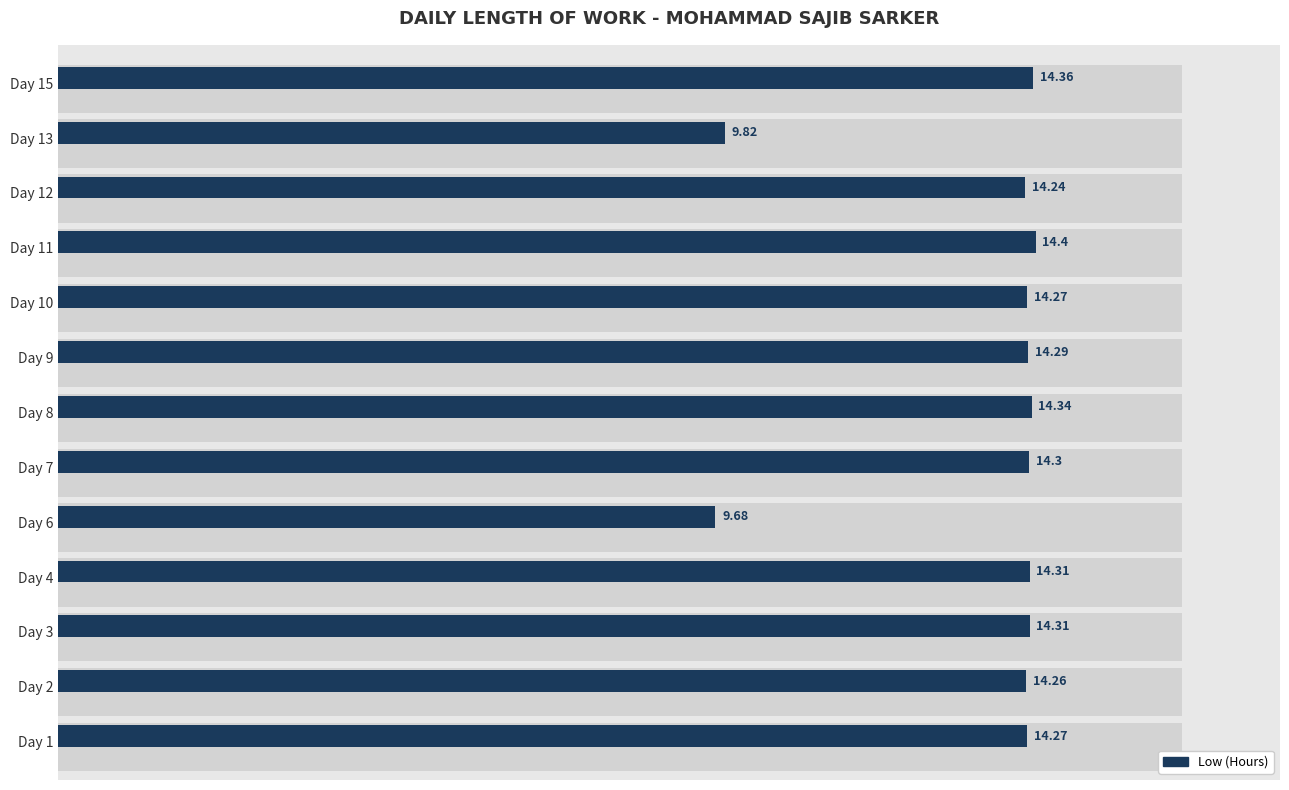

Reading right to left, list all the values displayed in this chart.

14.4	9.8	14.2	14.4	14.3	14.3	14.3	14.3	9.7	14.3	14.3	14.3	14.3